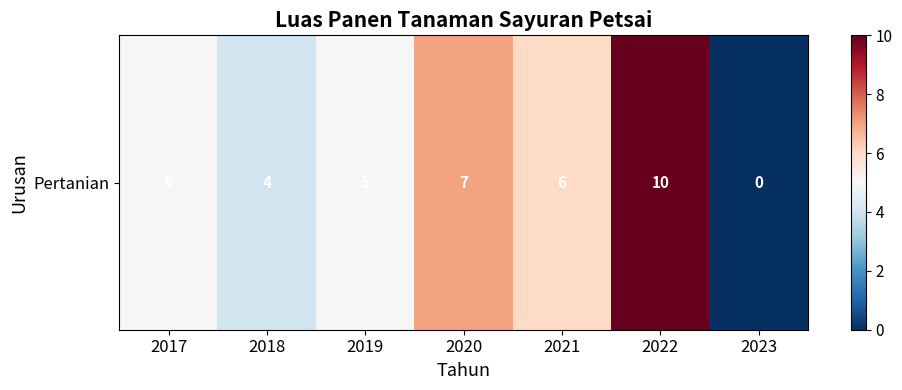

How many values are between 4 and 7?

5